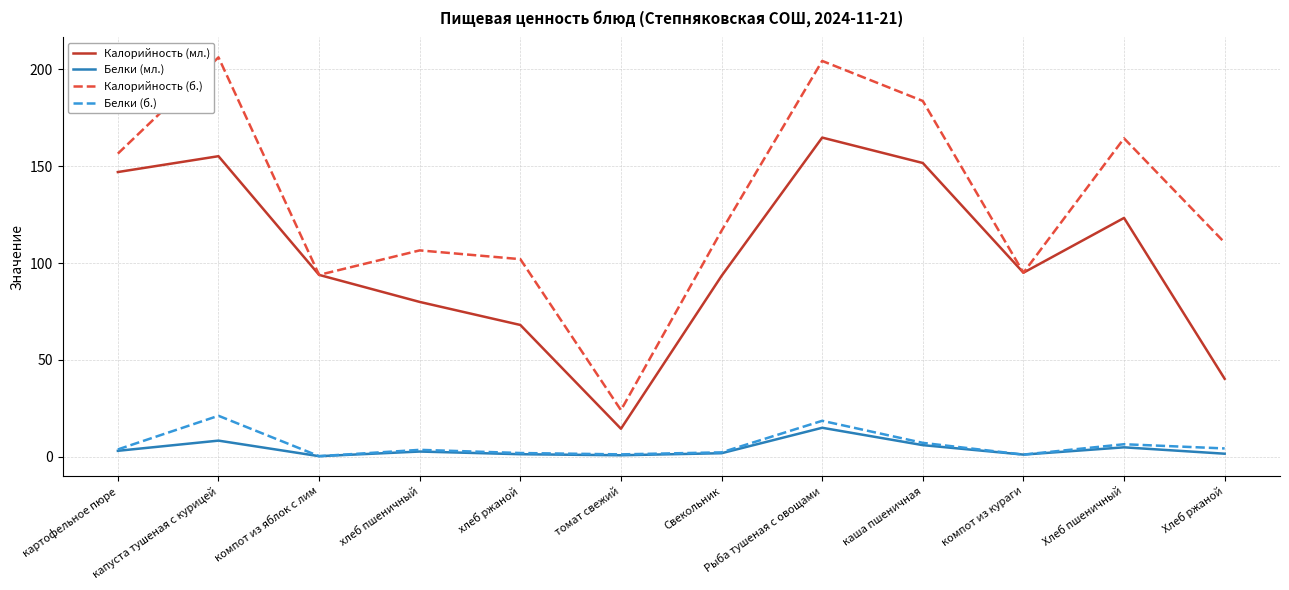

Which series changed the most between хлеб ржаной and каша пшеничная?

Калорийность (мл.)